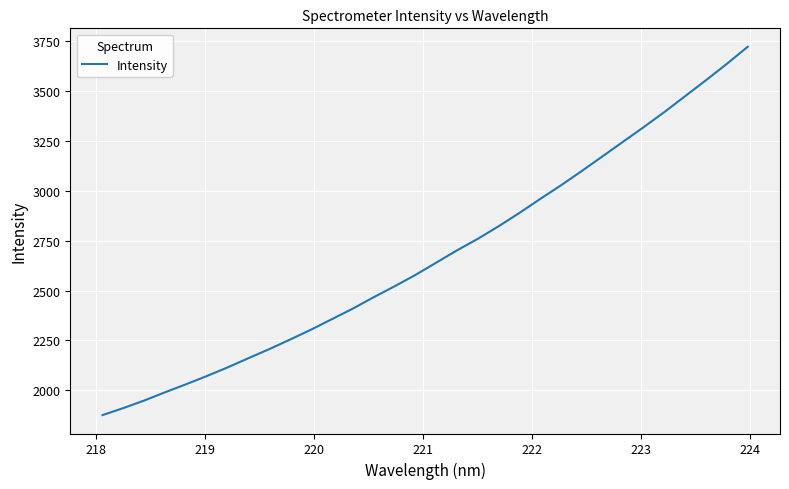

What is the maximum value shown in the chart?

3721.9